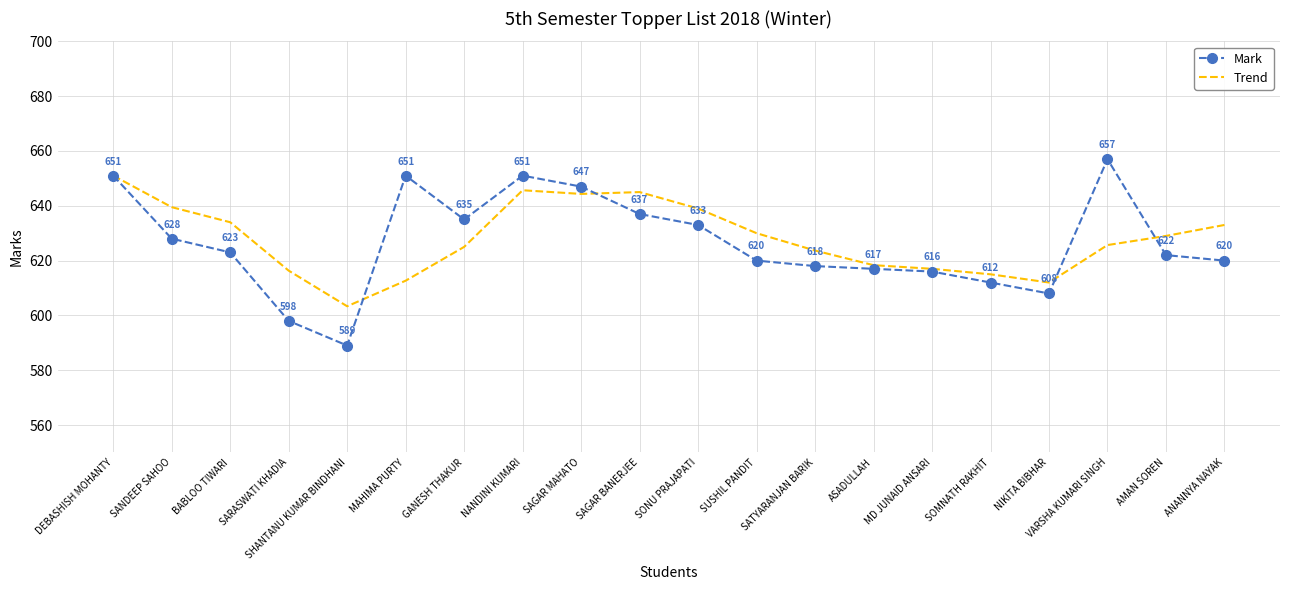

Is it true that Trend equals 249.5 at SATYARANJAN BARIK?

False